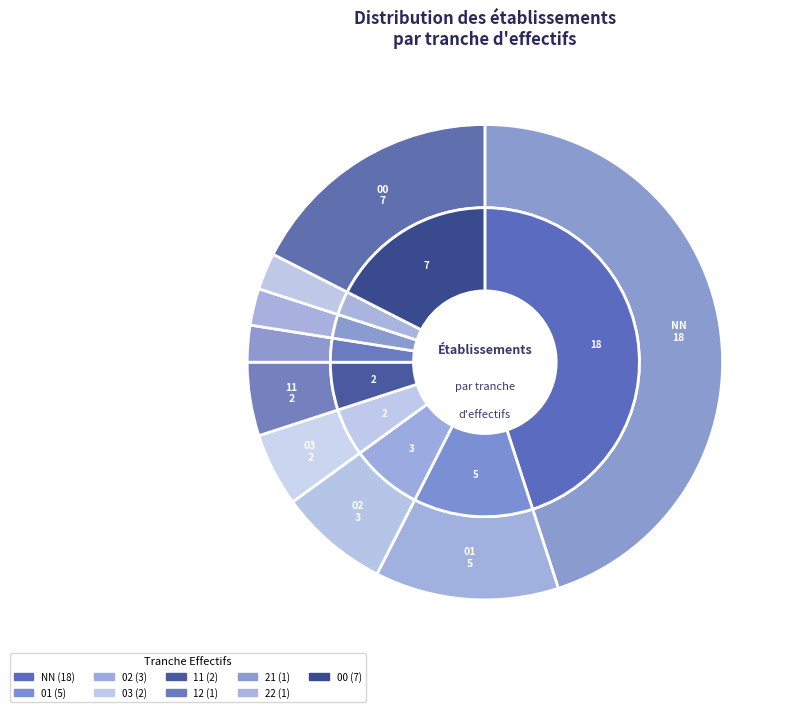

True or false: 03 accounts for 1% of the total.

False